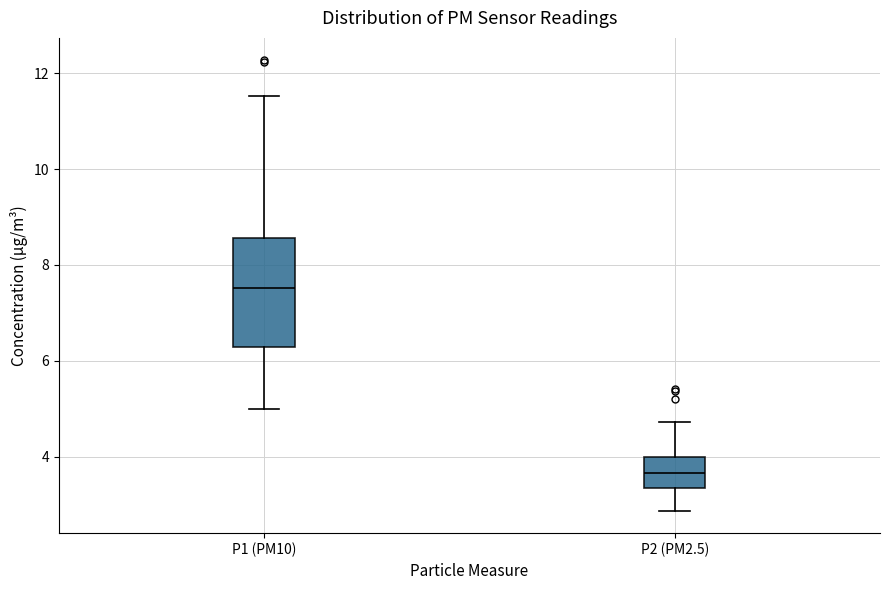

Where does the median line of the box for P1 (PM10) sit on the y-axis? The values are not printed on the chart, so give them approximately, as read against the axis.

7.6